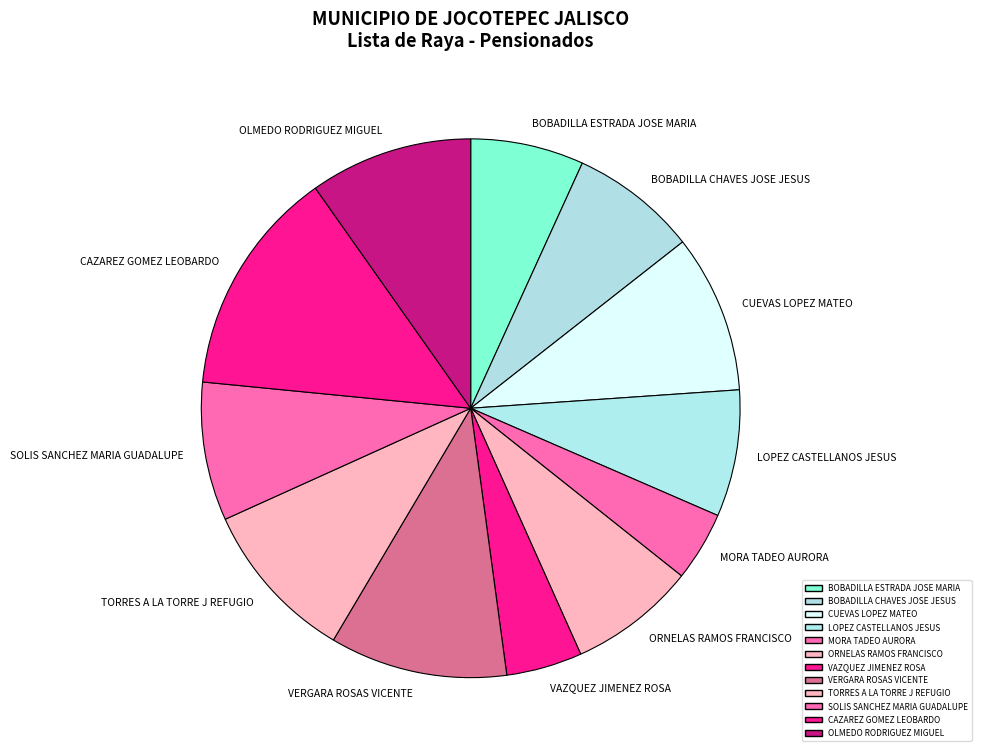

Combined, do MORA TADEO AURORA and OLMEDO RODRIGUEZ MIGUEL account for over 50%?

No